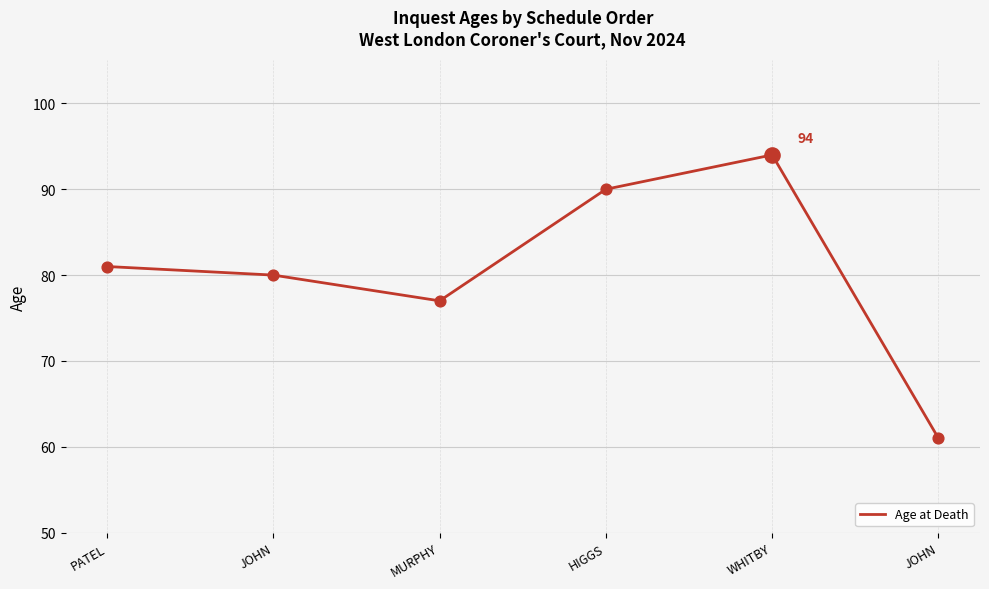

What is the change in value from PATEL to MURPHY?

-4